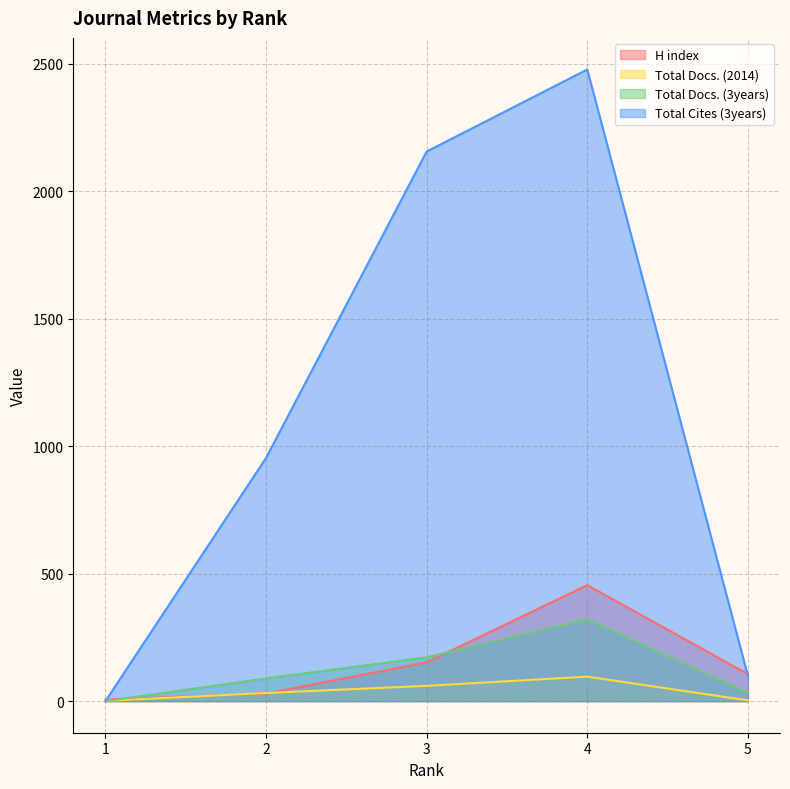

What are all the series names shown in the legend?

H index, Total Docs. (2014), Total Docs. (3years), Total Cites (3years)